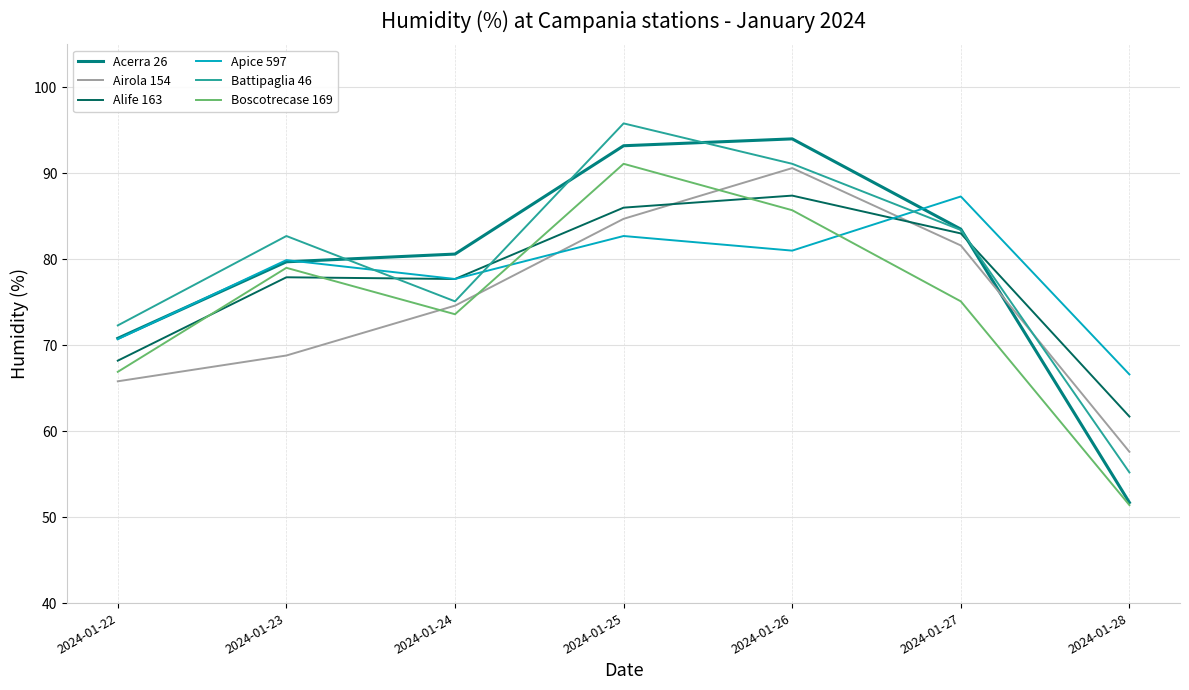

What is the highest value of the Boscotrecase 169 series?

91.1